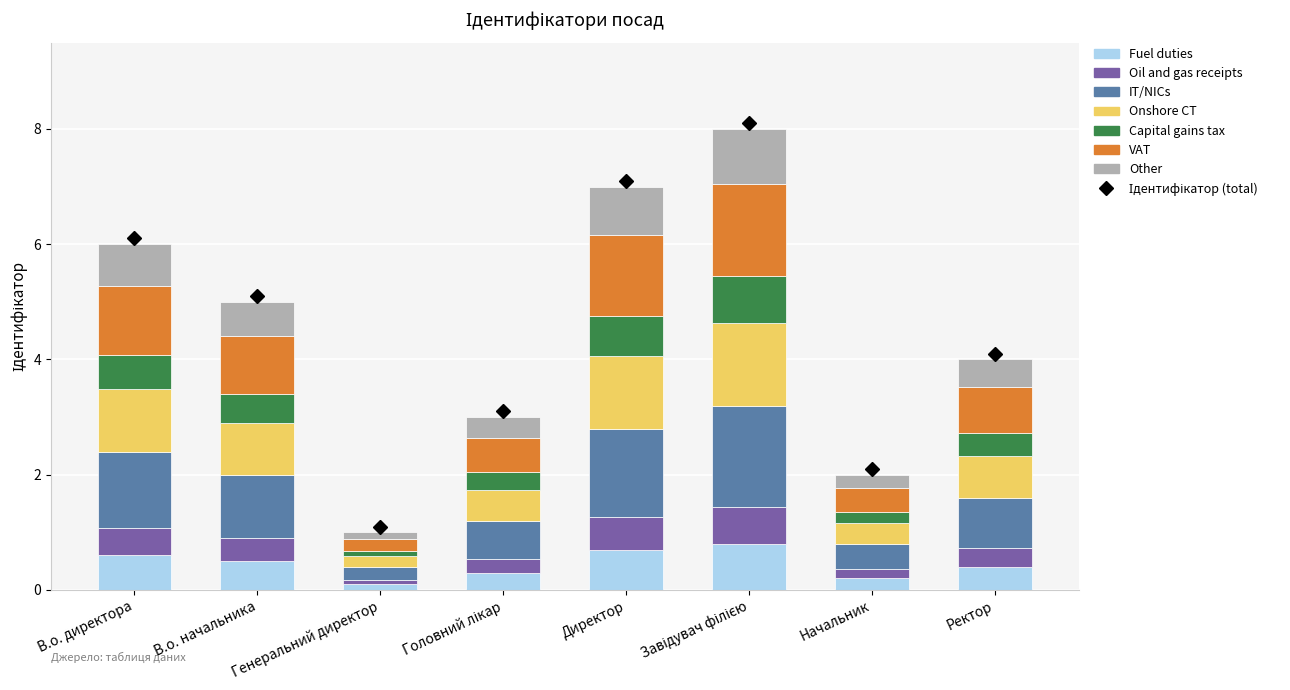

What is the maximum value for Fuel duties?

0.8